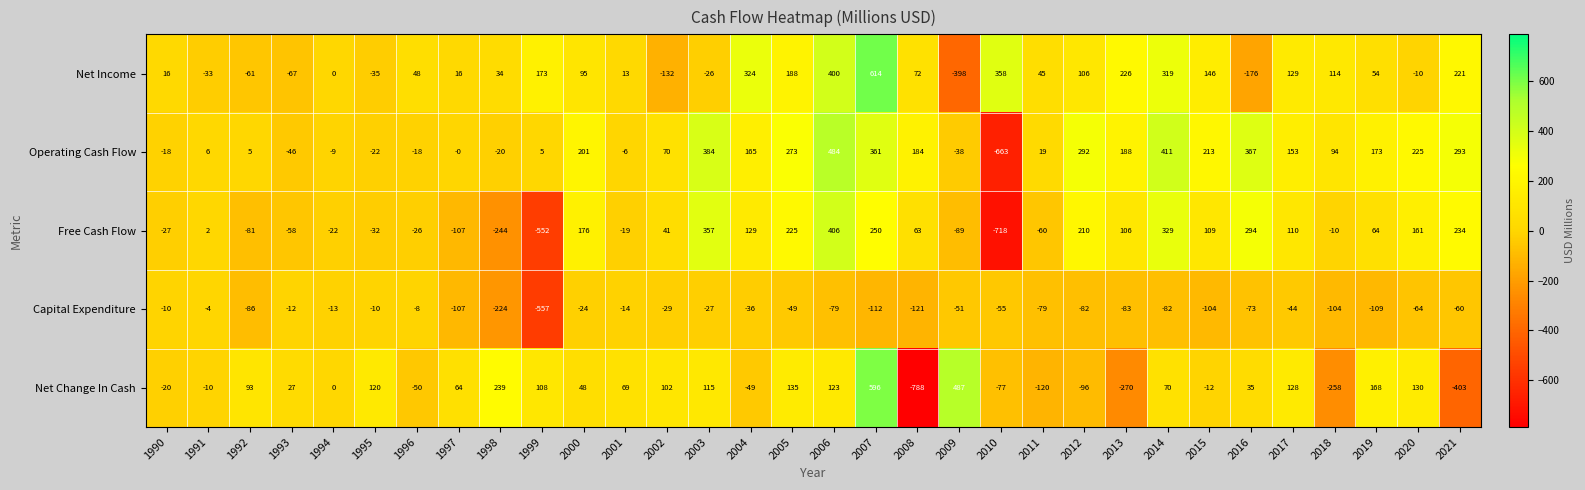

The Capital Expenditure series shows -10 at 2004. True or false?

False